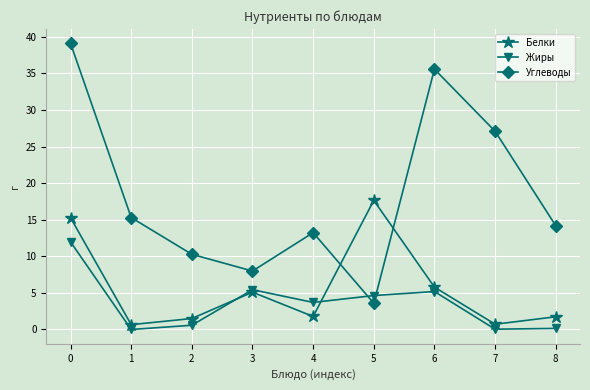

Is the value of Жиры at 5 greater than the value of Углеводы at 4?

No